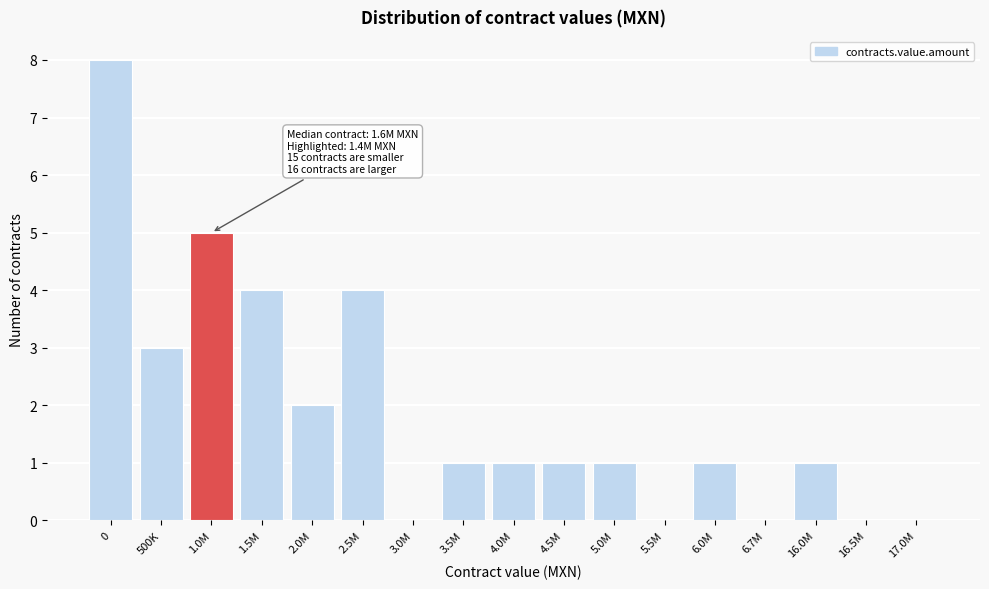

Reading left to right, what are all the values shown in this chart?

0=8	500K=3	1.0M=5	1.5M=4	2.0M=2	2.5M=4	3.0M=0	3.5M=1	4.0M=1	4.5M=1	5.0M=1	5.5M=0	6.0M=1	6.7M=0	16.0M=1	16.5M=0	17.0M=0